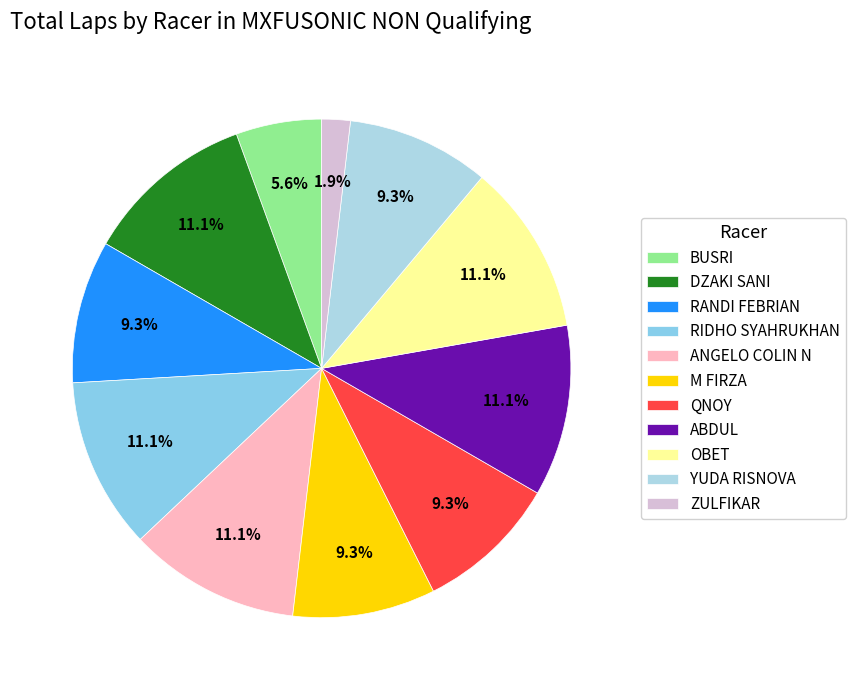

True or false: ZULFIKAR accounts for 2% of the total.

True